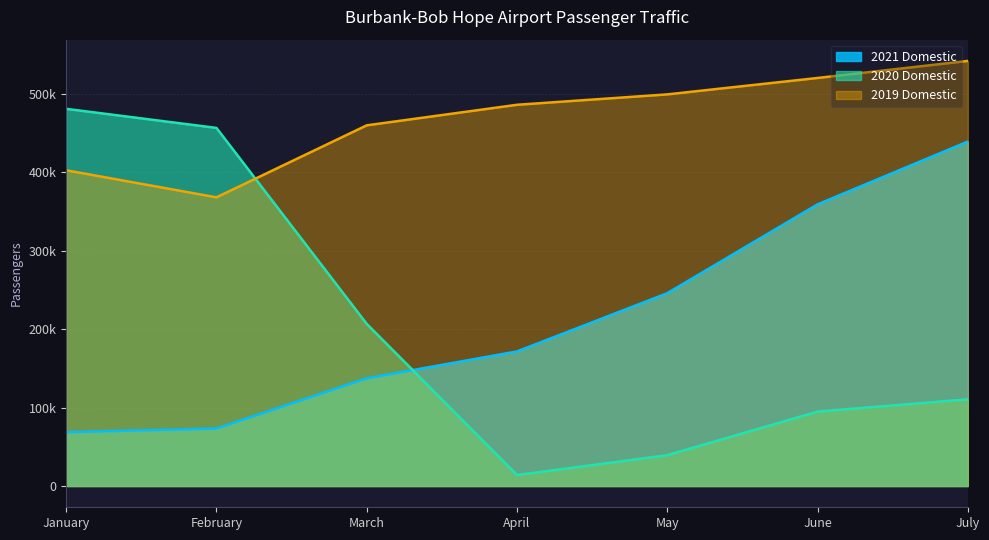

What is the total value across all series at May?

784463